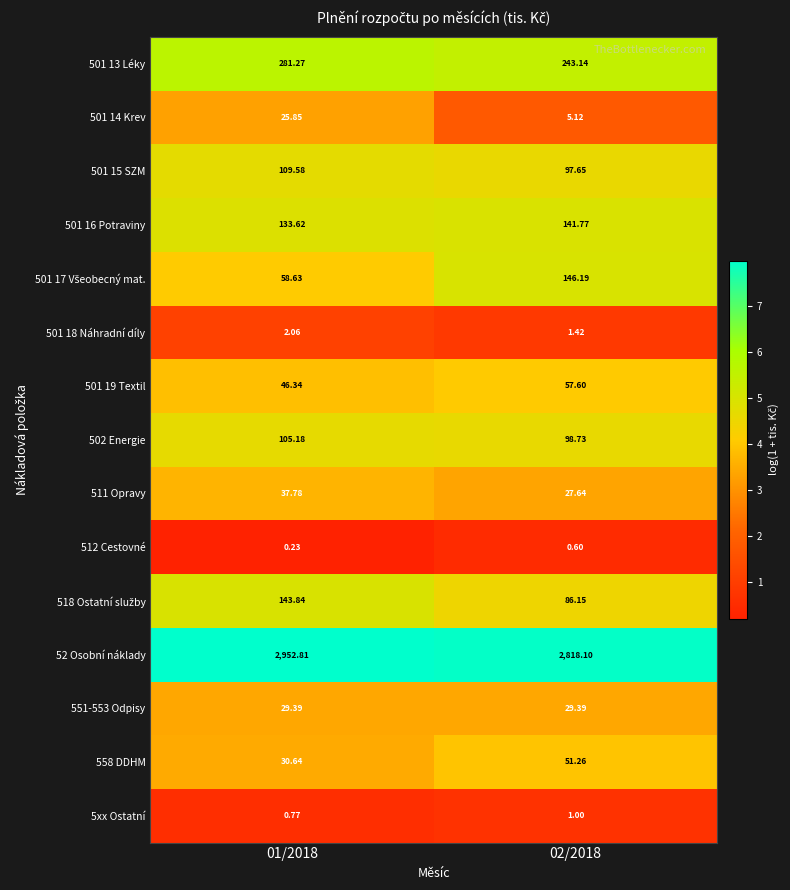

At how many categories does at least one series exceed 5?

2